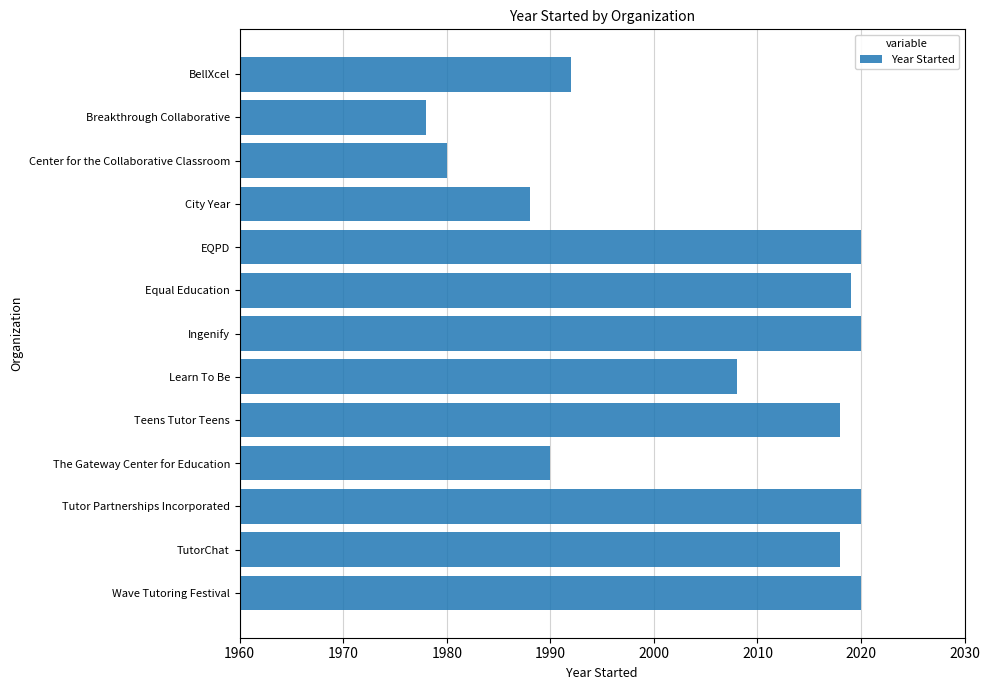

What is the label of the 2nd bar from the bottom?

TutorChat